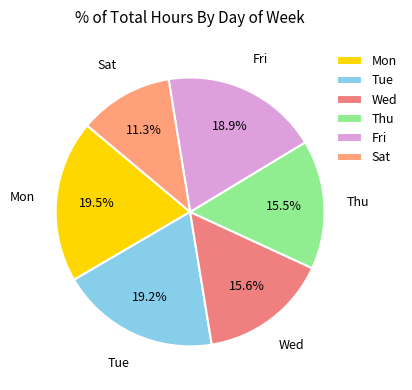

Is Thu the majority of the pie?

No